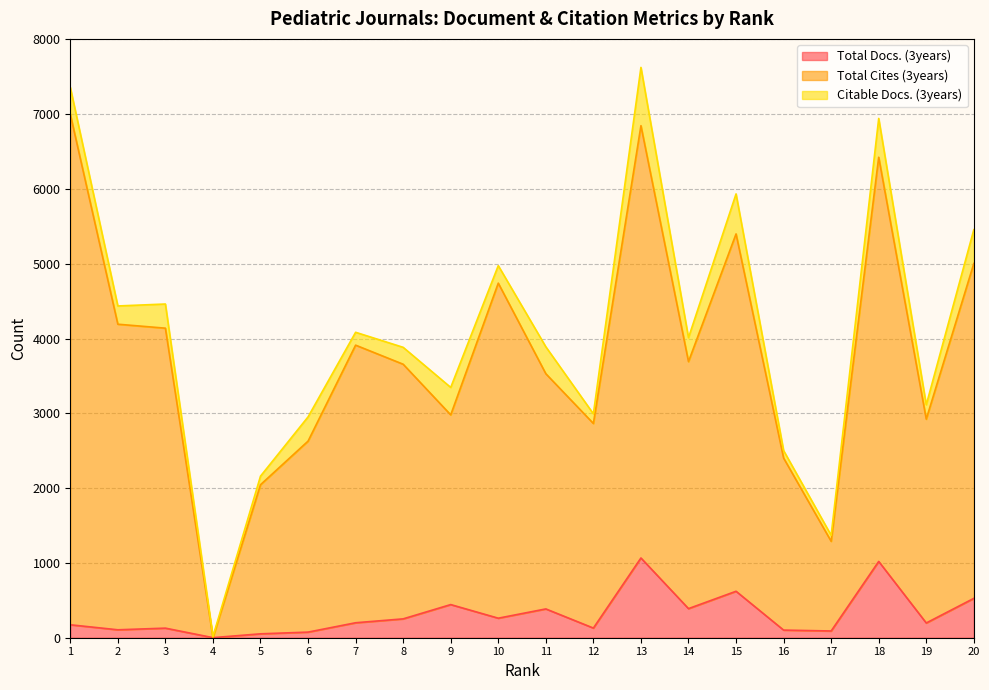

The value of Total Docs. (3years) at 1 is 173. True or false?

True